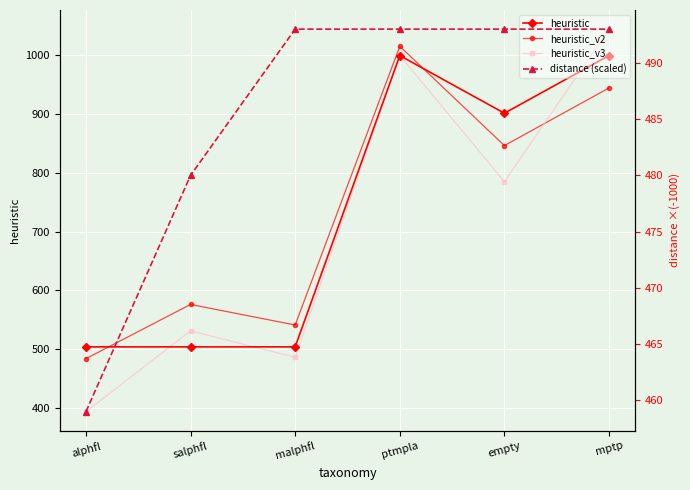

How many data points in heuristic_v3 are above 784?

3